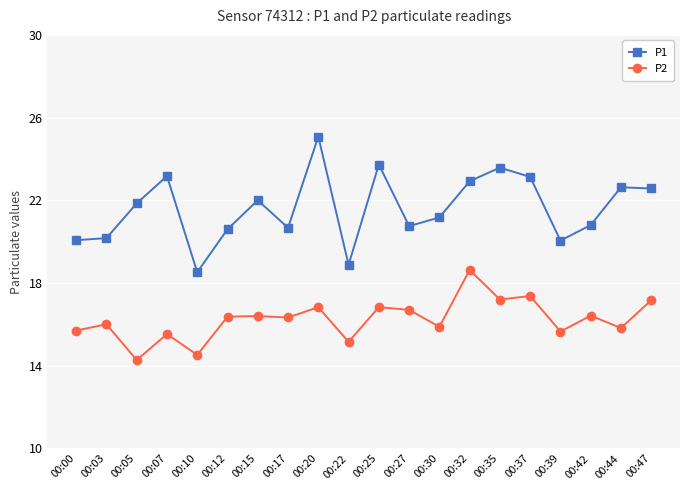

How many lines are shown in the chart?

2